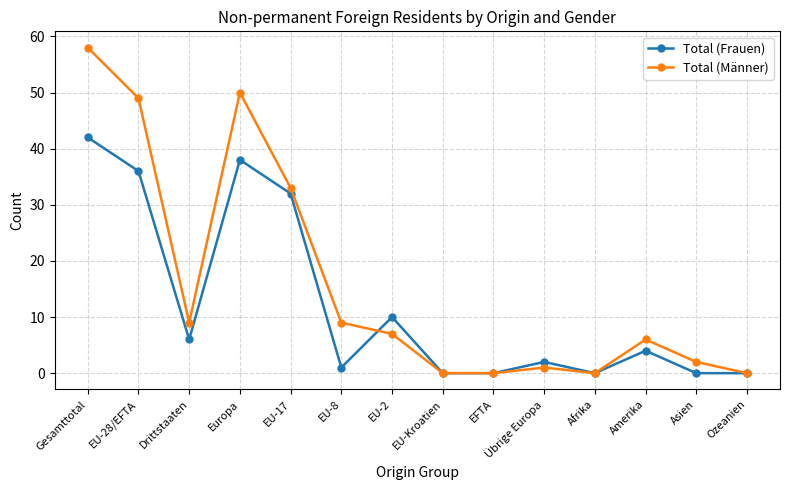

Where does the Total (Frauen) series first go above 4?

Gesamttotal